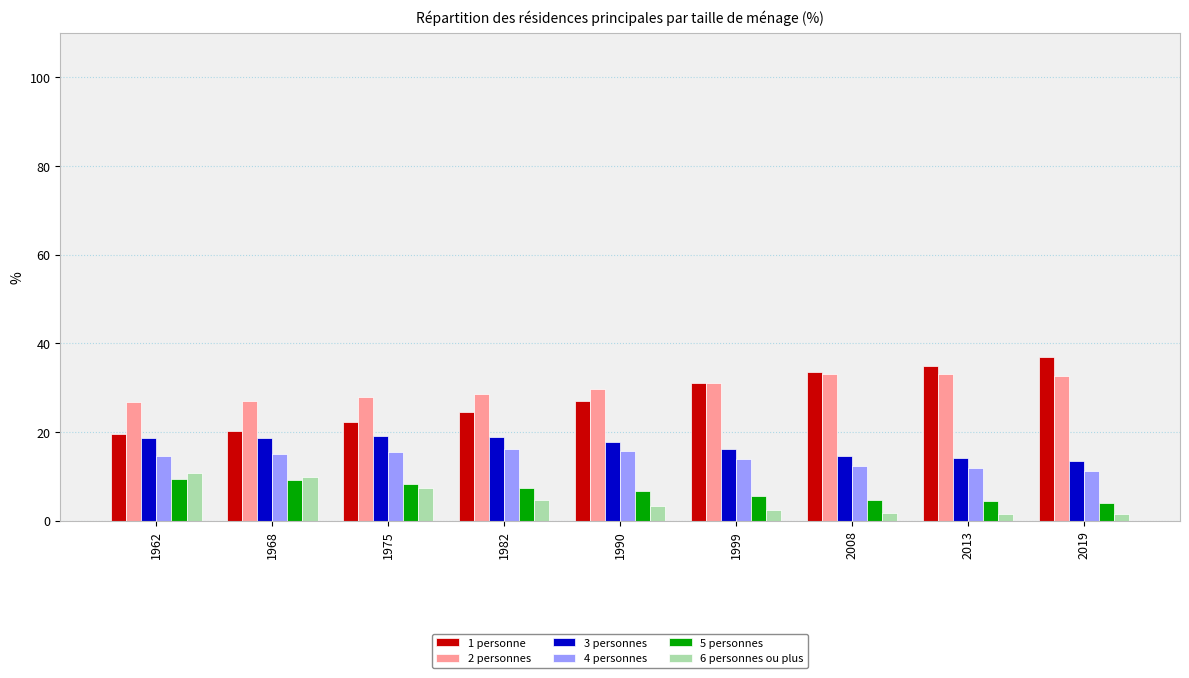

What is the difference between the second highest and minimum values in the 1 personne series?

15.2